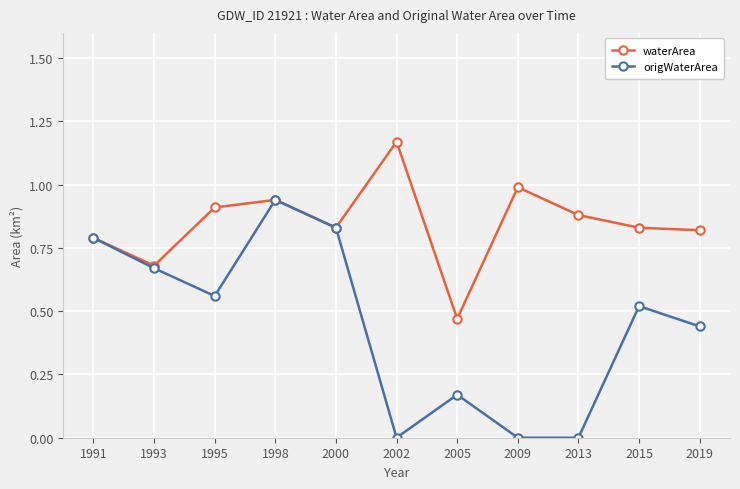

Is it true that waterArea equals 0.2 at 2000?

False